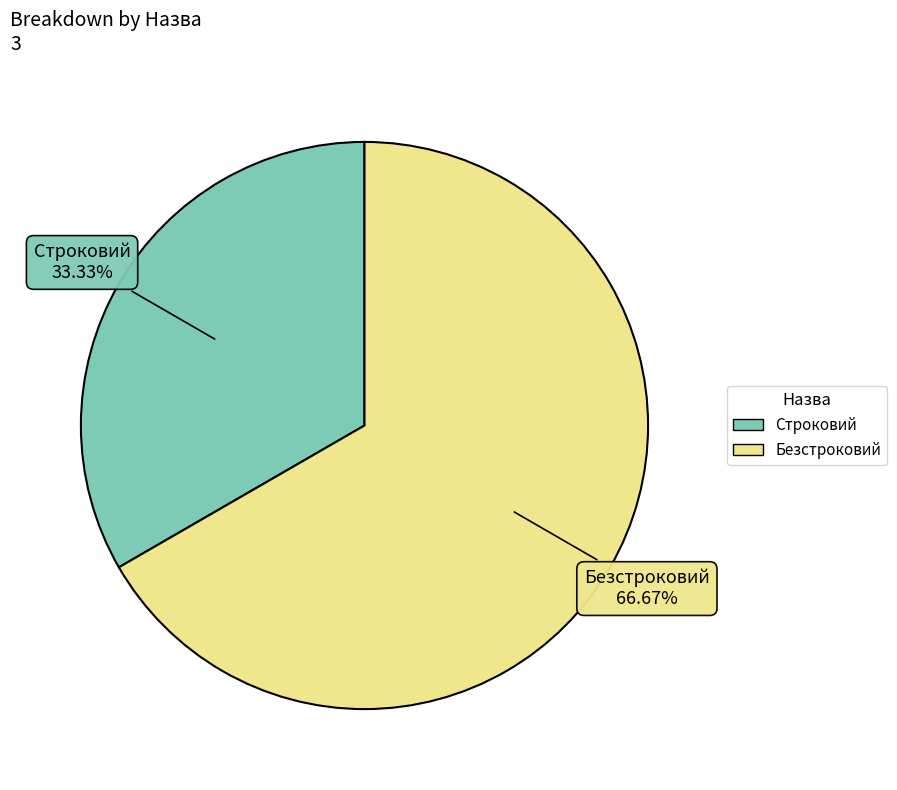

To the nearest percent, what is the difference between the largest and smallest slice percentages?

33%